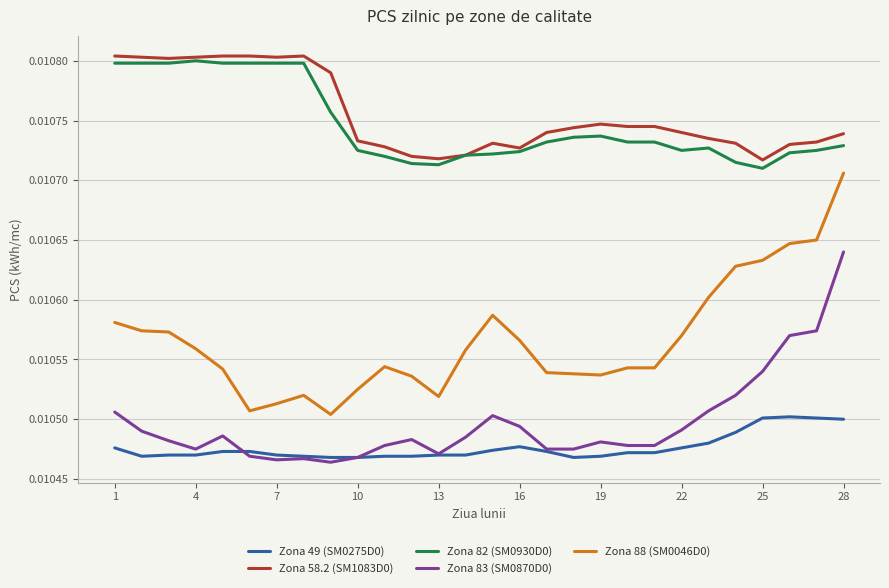

True or false: Zona 82 (SM0930D0) and Zona 49 (SM0275D0) cross at least once.

False